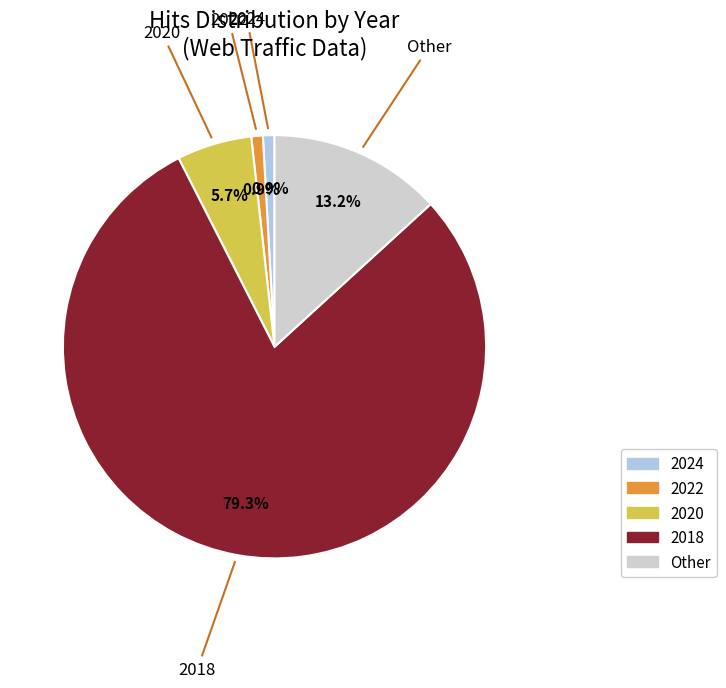

Does any single category account for the majority?

Yes